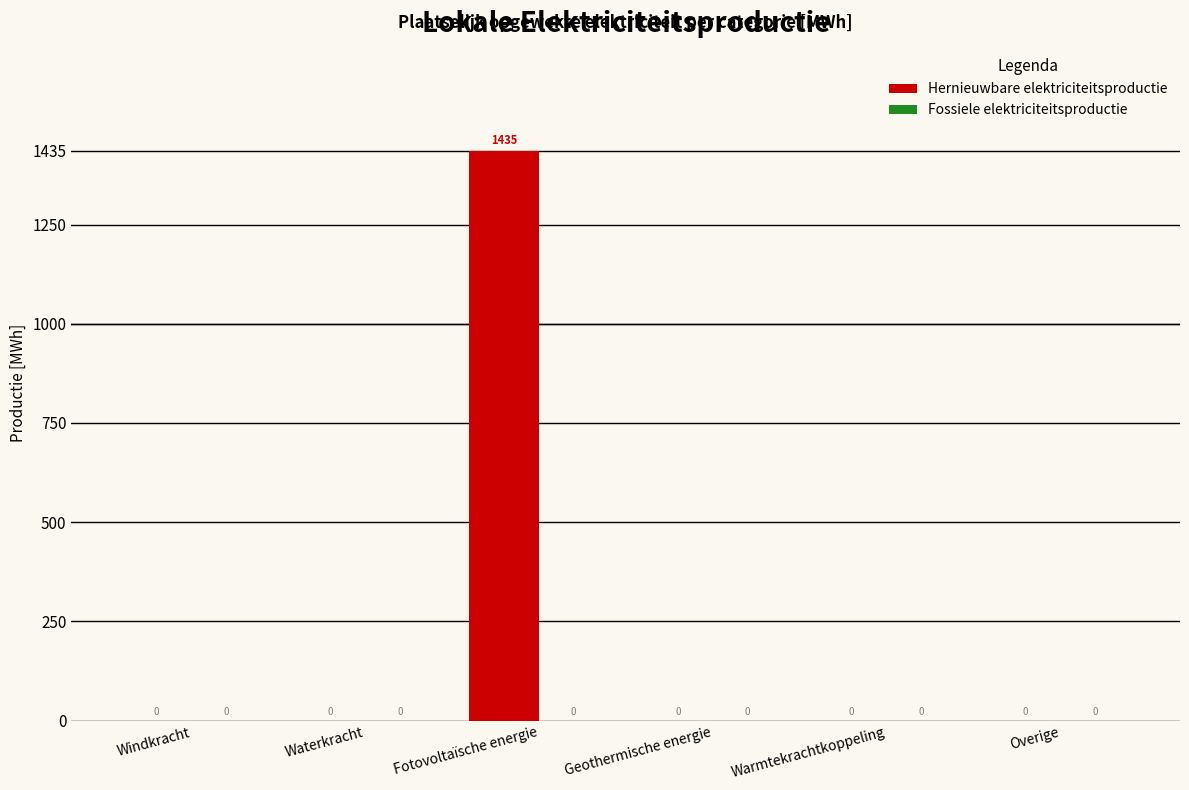

The chart shows a value of 989.0 at Fotovoltaïsche energie. True or false?

False